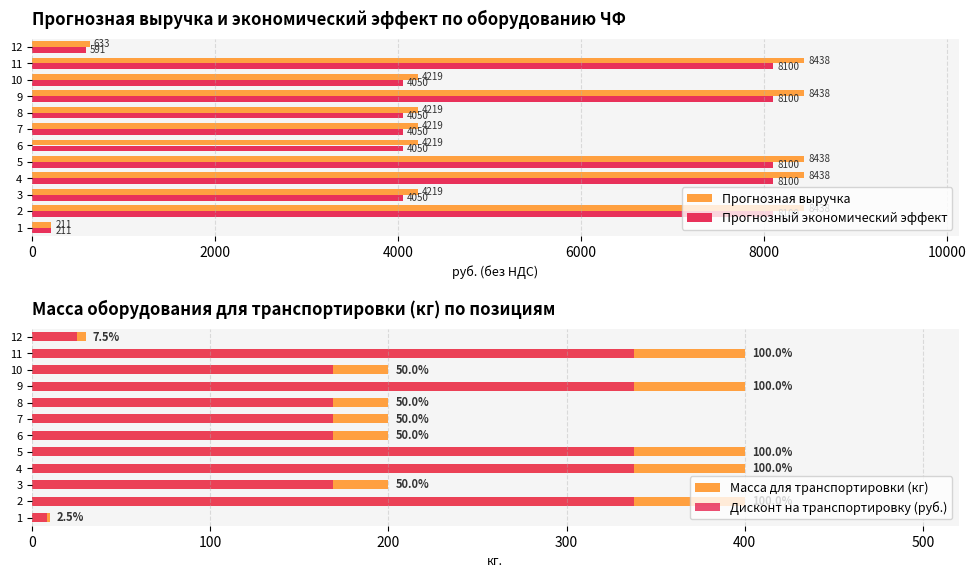

What is the highest value of the Прогнозный экономический эффект series?

8099.9